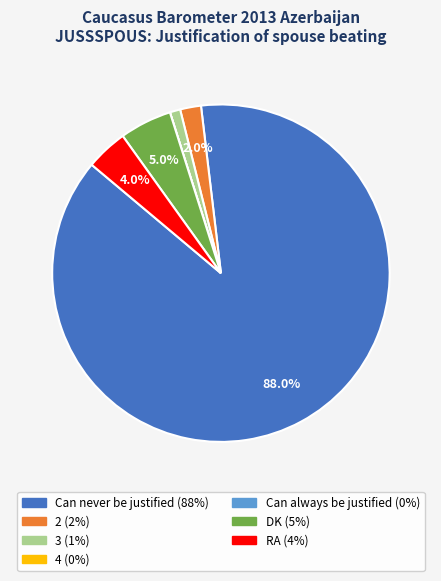

Which slice is the largest?

Can never be justified